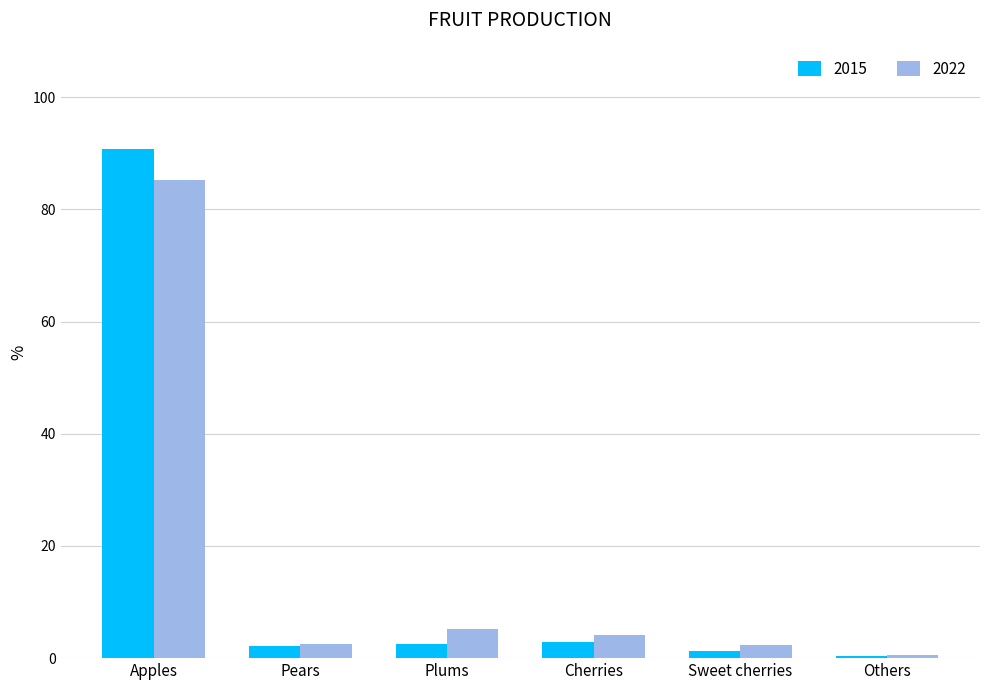

Between Pears and Cherries, which series saw the biggest shift?

2022